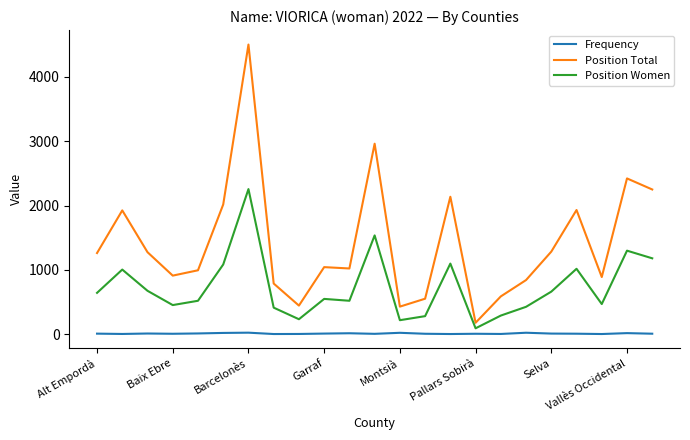

List the series in order of their overall mean, highest first.

Position Total, Position Women, Frequency